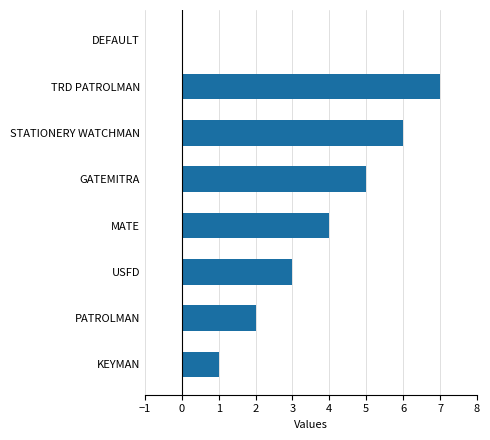

The value at USFD is 5. True or false?

False